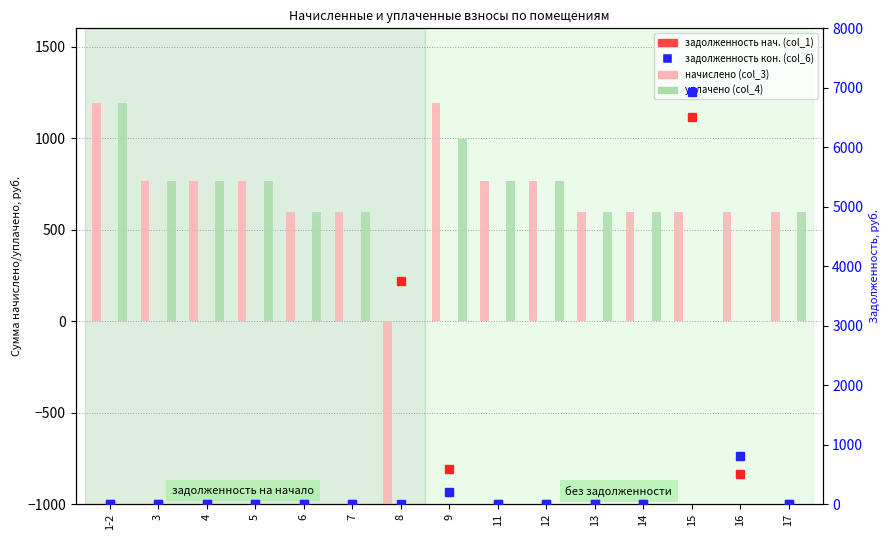

Rank the series at 13 from highest to lowest value.

начислено (col_3), уплачено (col_4), задолженность нач. (col_1), задолженность кон. (col_6)